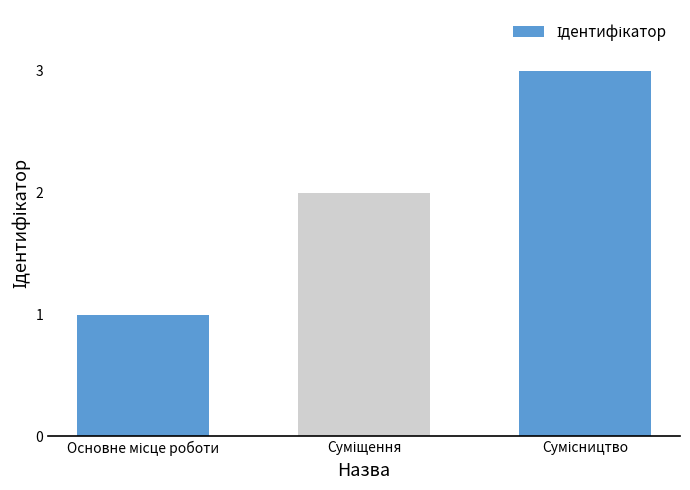

Does the chart contain stacked bars?

No